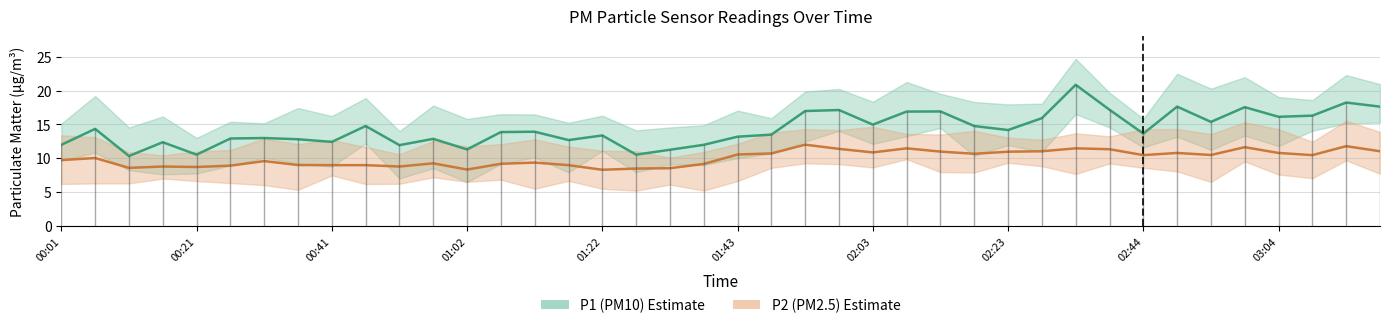

List the labels in order of P1 value, smallest first.

00:11, 00:21, 01:27, 01:32, 01:02, 00:52, 00:01, 01:38, 00:16, 00:41, 01:17, 00:36, 00:57, 00:26, 00:31, 01:43, 01:22, 01:48, 02:44, 01:07, 01:12, 02:23, 00:06, 00:46, 02:18, 02:03, 02:54, 02:28, 03:04, 03:09, 02:08, 02:13, 01:53, 01:58, 02:39, 02:59, 02:49, 03:19, 03:14, 02:34